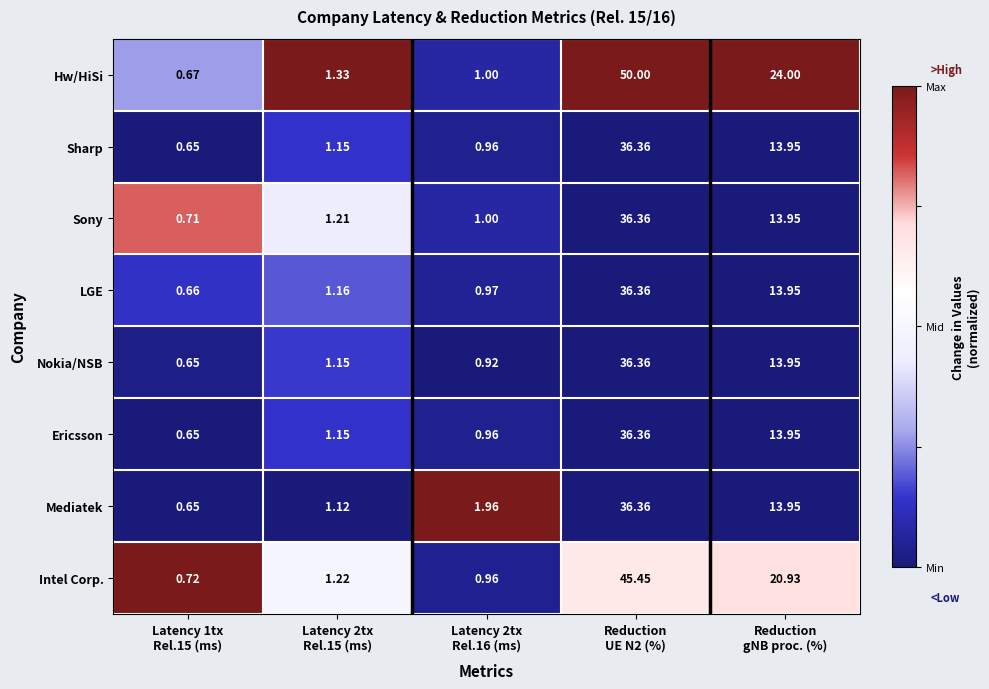

Which series has the widest spread of values?

Hw/HiSi